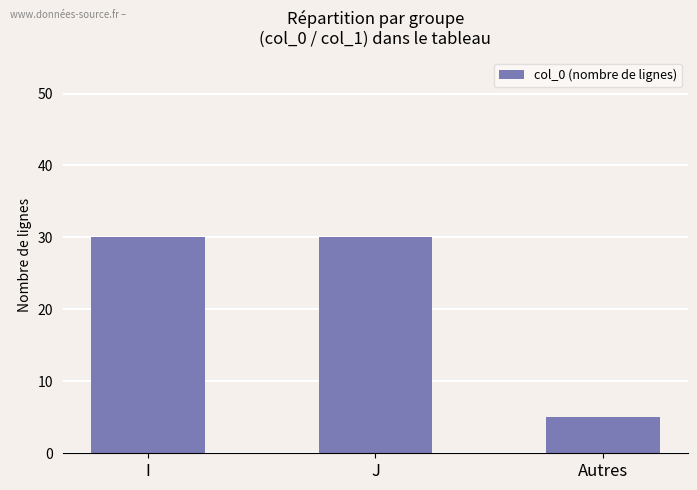

Reading left to right, what are all the values shown in this chart?

30	30	5